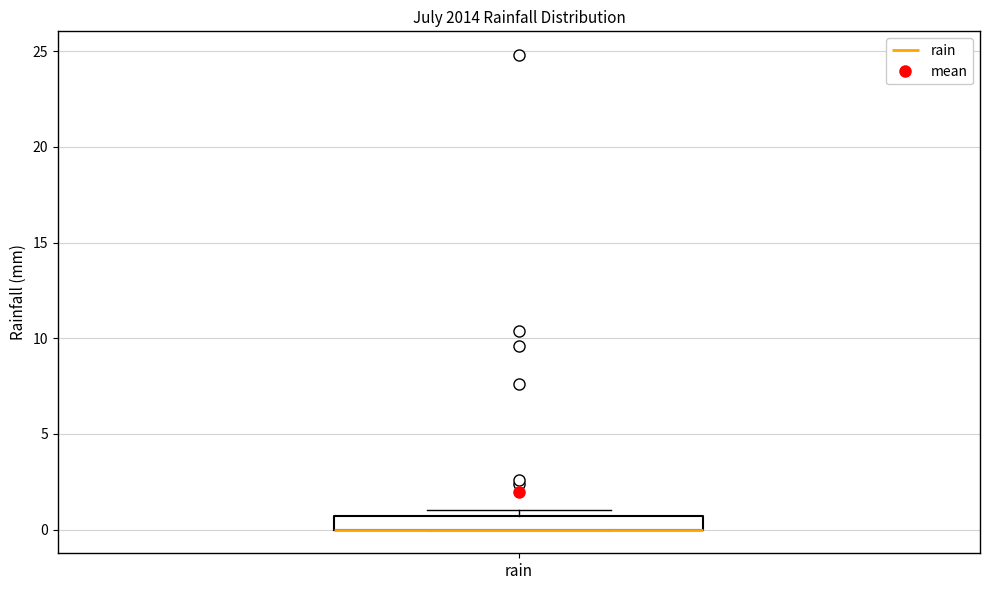

Where is the upper edge of the box for rain on the y-axis? The values are not printed on the chart, so give them approximately, as read against the axis.

0.5